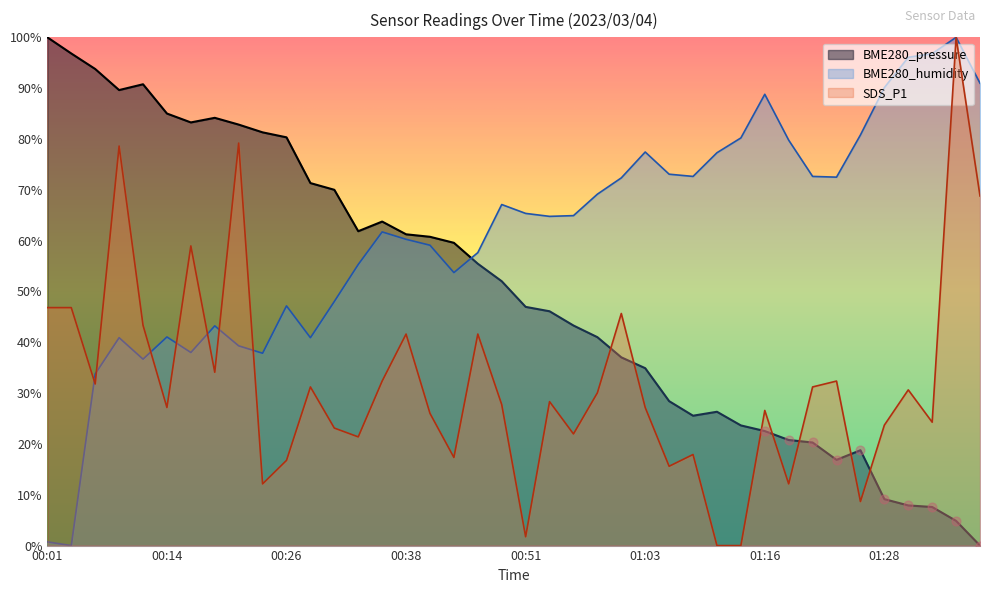

At which category is the sum across all series the highest?

00:09